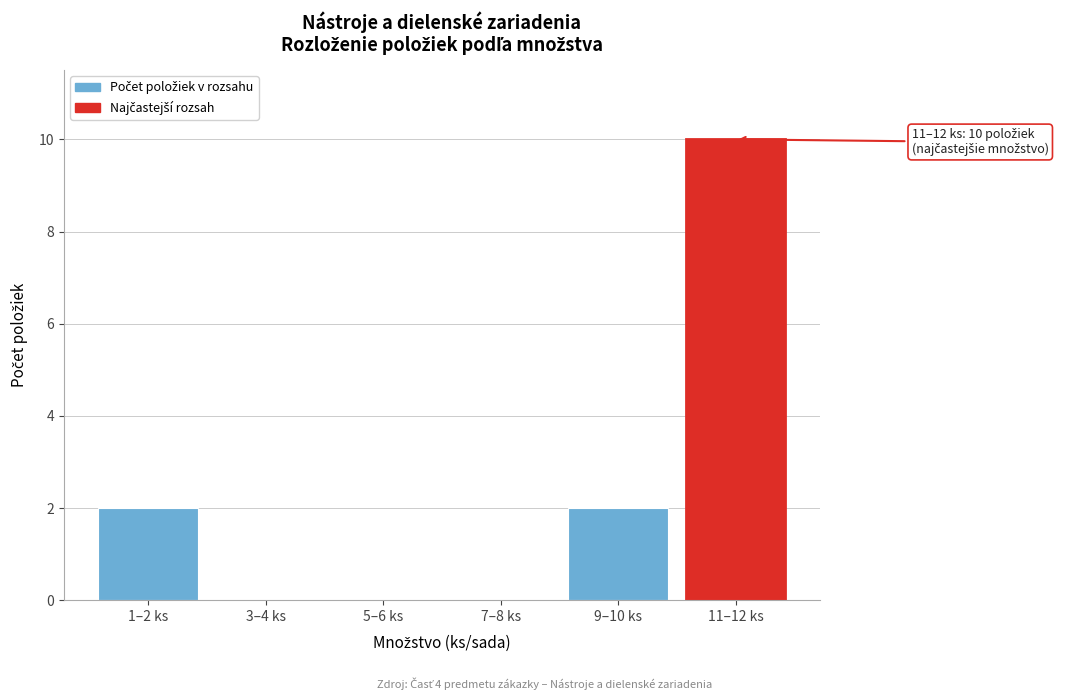

Reading right to left, transcribe all the data shown in this chart.

11–12 ks=10	9–10 ks=2	7–8 ks=0	5–6 ks=0	3–4 ks=0	1–2 ks=2